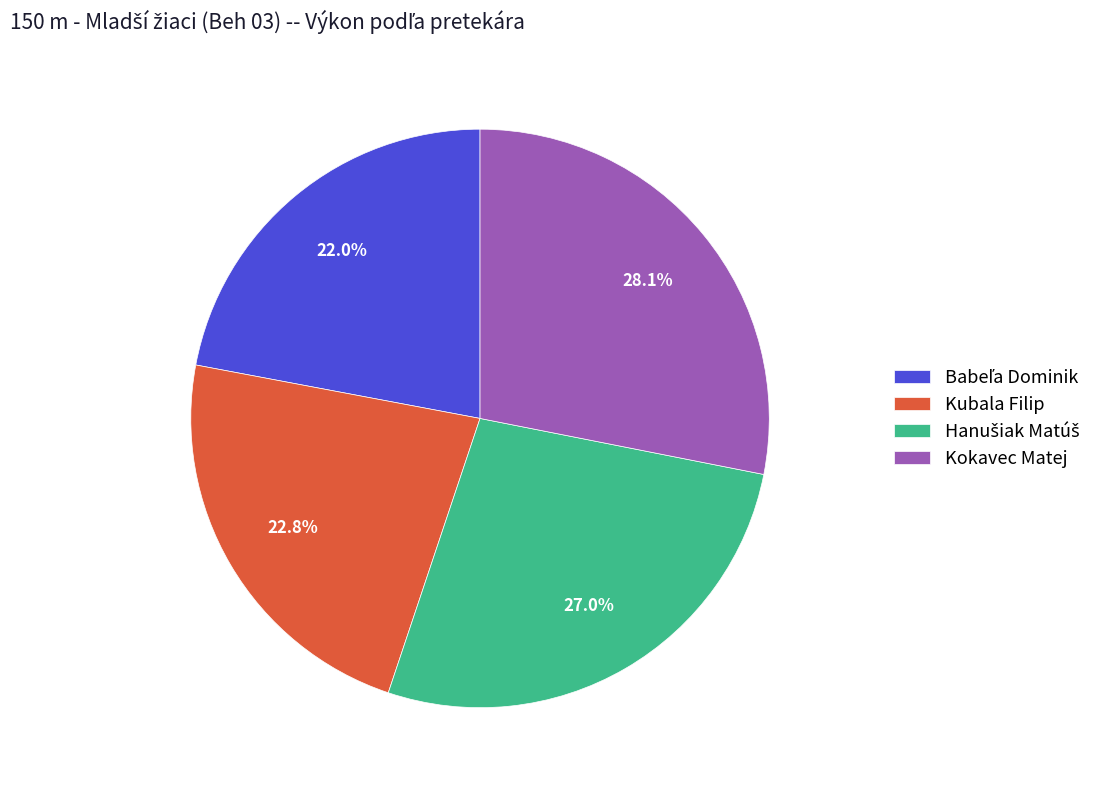

How many segments does this pie chart have?

4